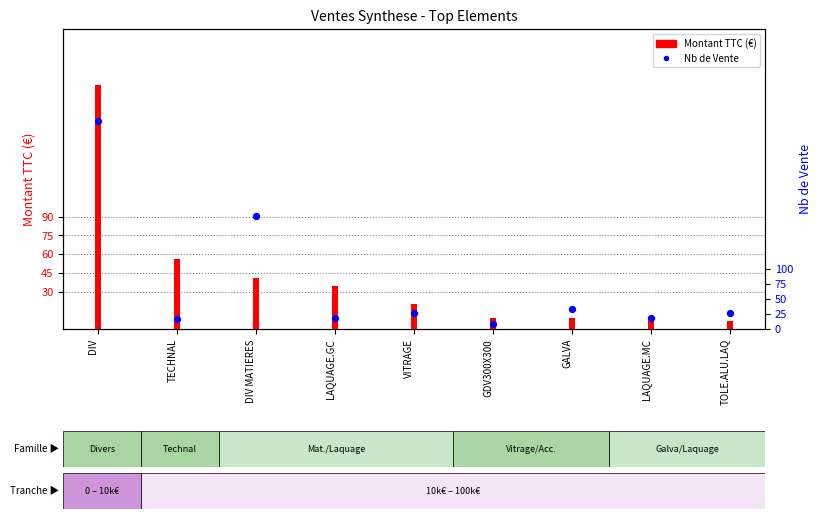

Which series has the largest Y range (max minus min)?

Montant TTC (€)